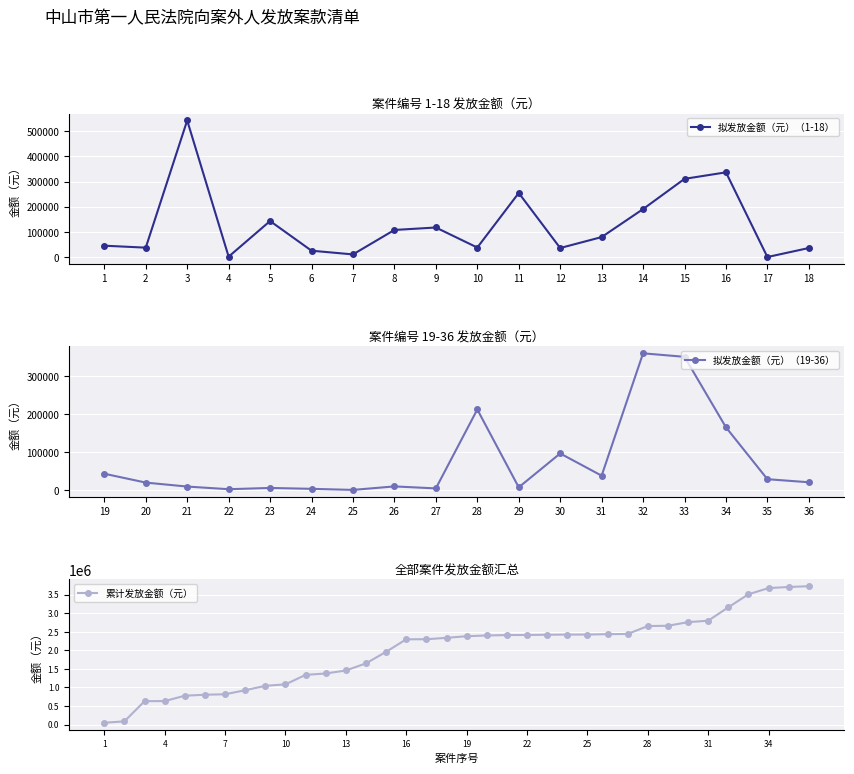

What is the average value?

129653.7